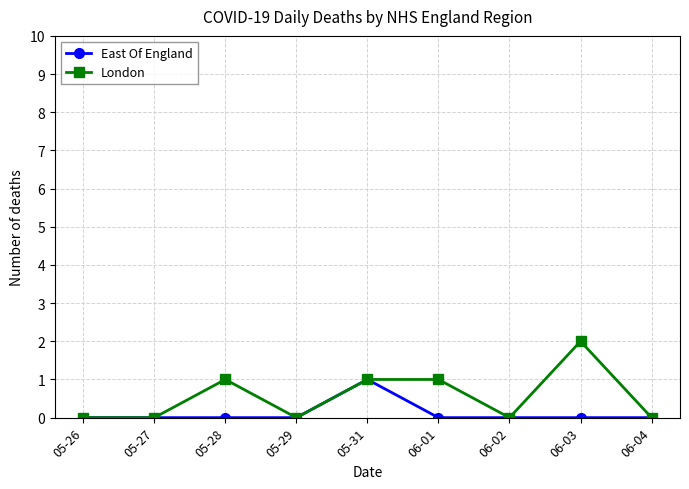

What is the label of the 3rd point from the right?

06-02